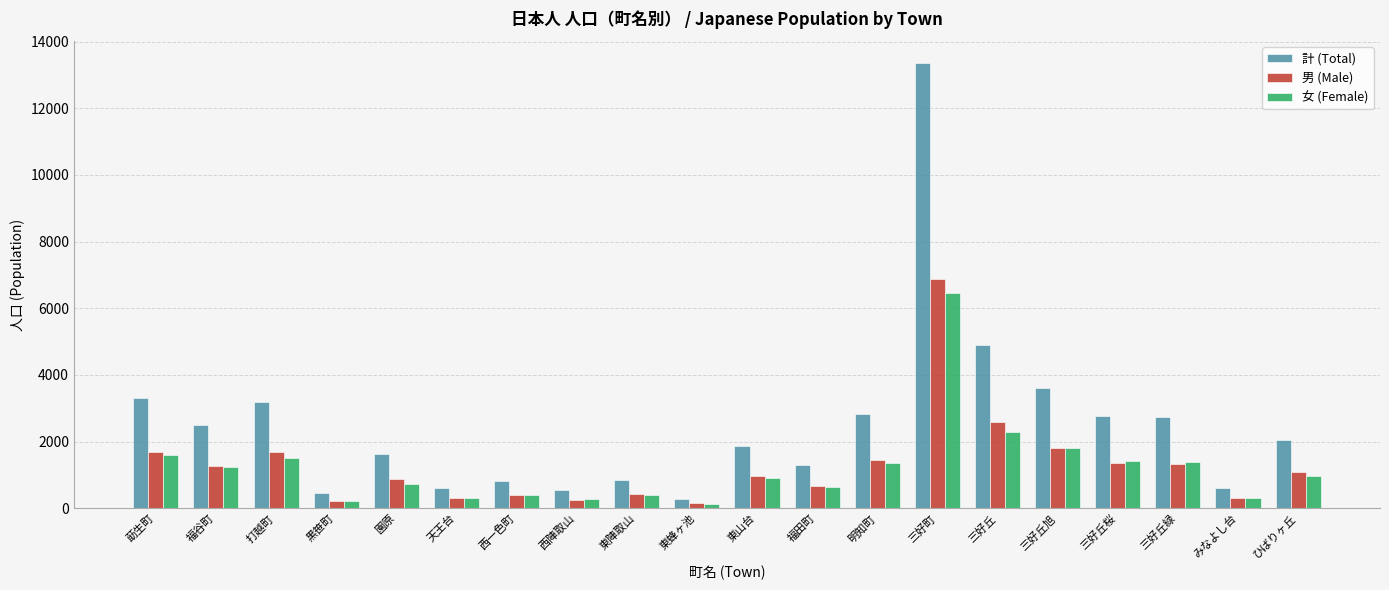

Count the number of data series in this chart.

3